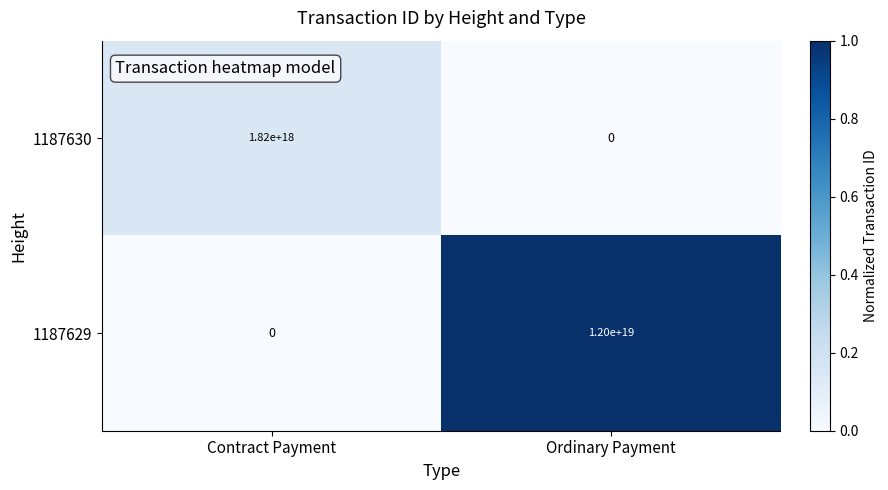

List the series in order of their overall mean, highest first.

1187629, 1187630